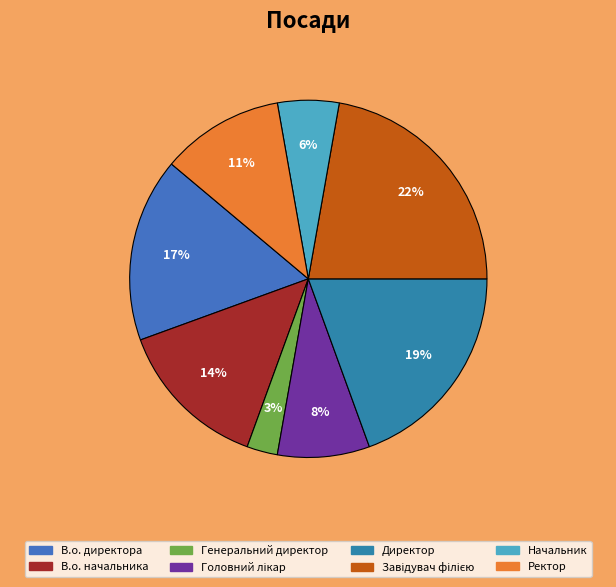

Count the number of slices in the pie.

8